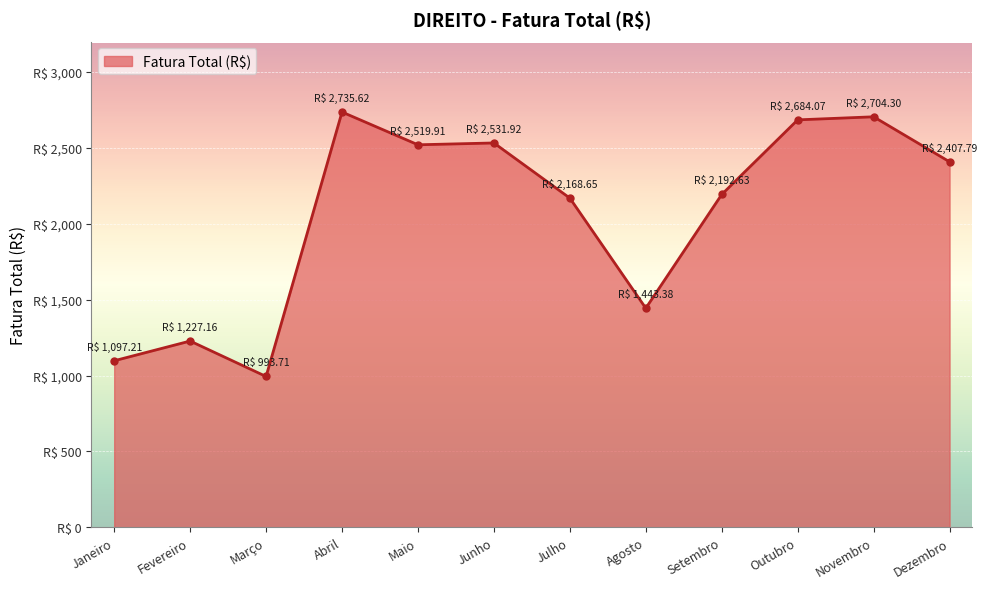

Rank the categories by value from highest to lowest.

Abril, Novembro, Outubro, Junho, Maio, Dezembro, Setembro, Julho, Agosto, Fevereiro, Janeiro, Março